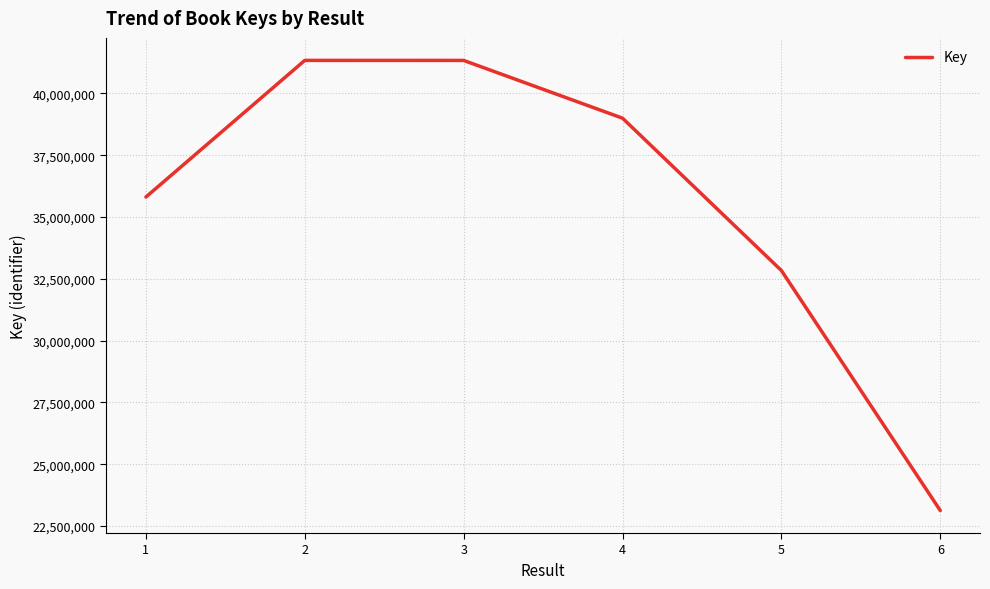

How many lines are shown in the chart?

1